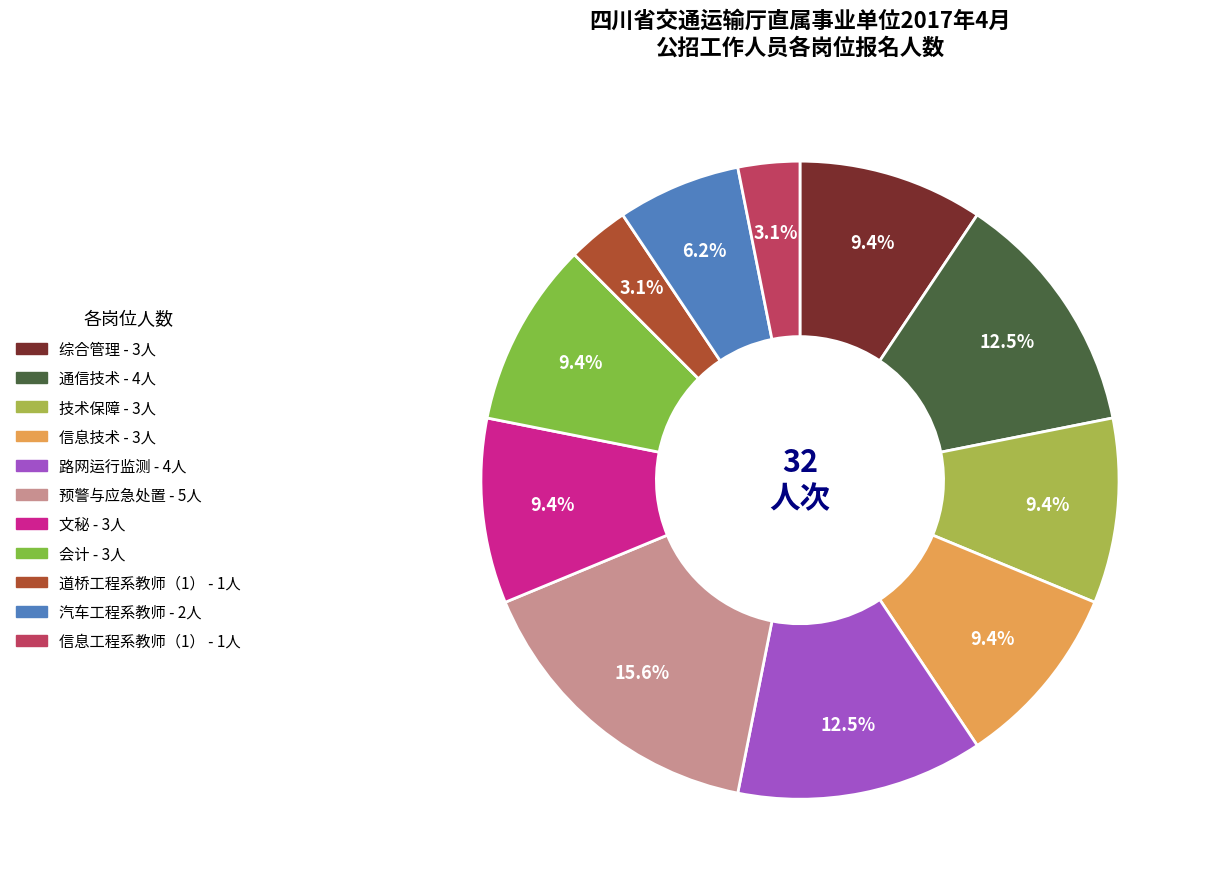

Which slice is the largest?

预警与应急处置